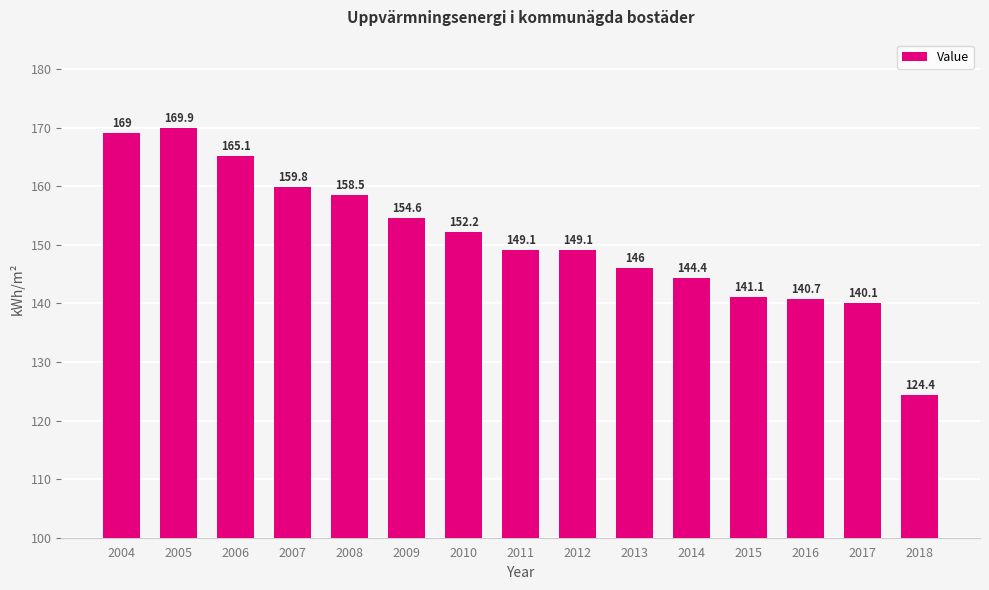

The value at 2006 is 265.6. True or false?

False